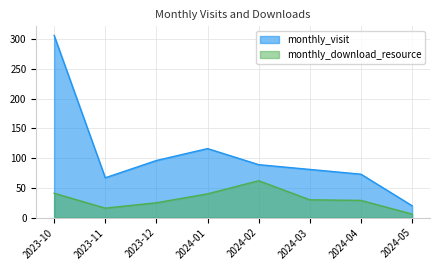

How many lines are shown in the chart?

2